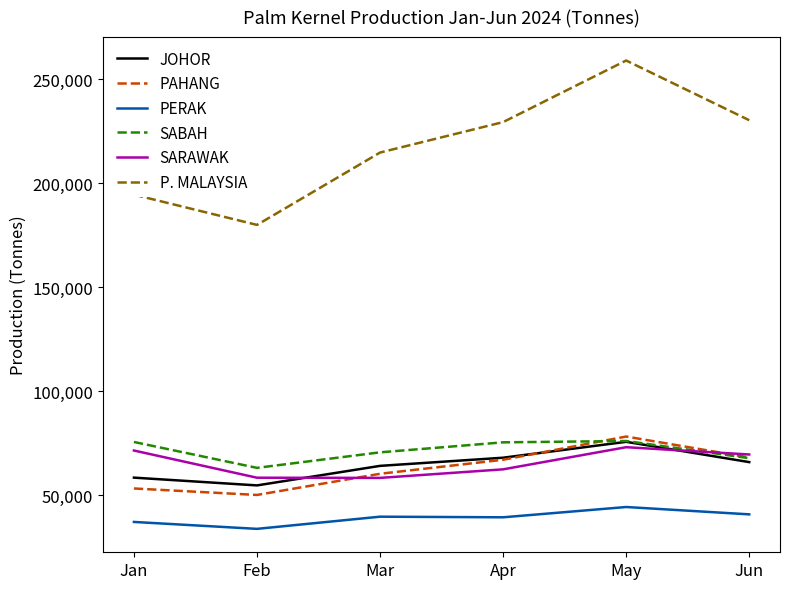

What is the spread (max minus min) of values at May?

214745